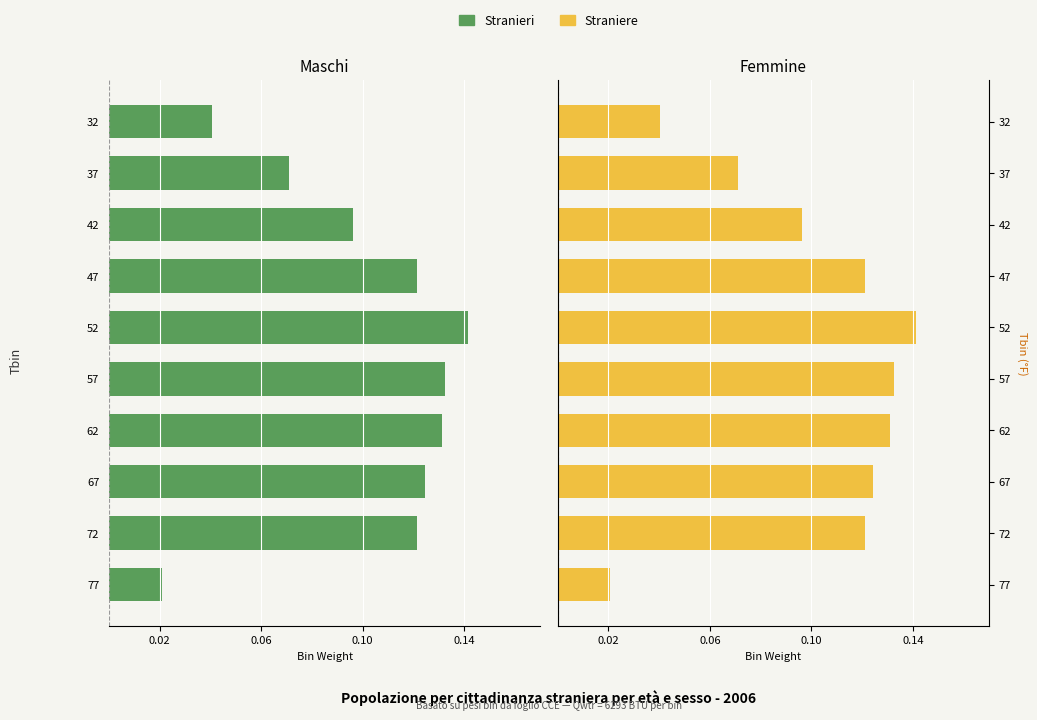

What is the sum of the Femmine (Straniere) values at 32 and 37?

0.1